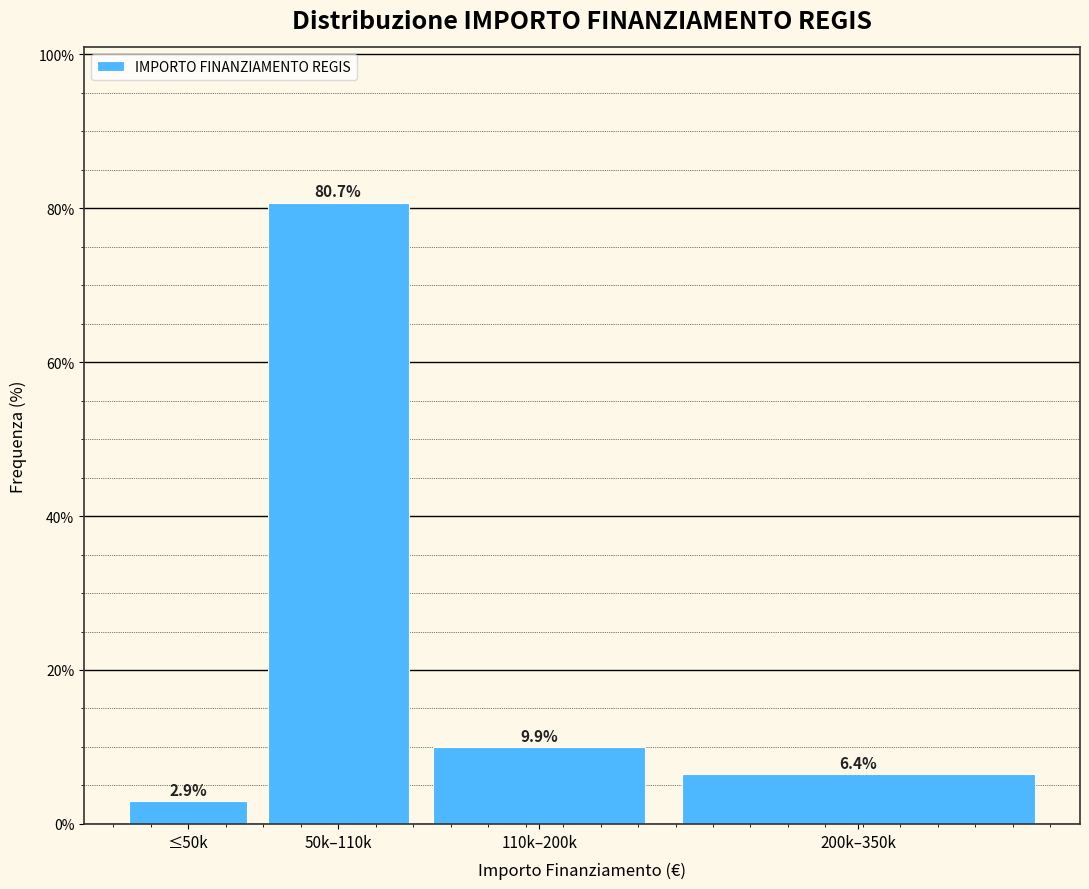

Reading right to left, list all the values displayed in this chart.

200k–350k=6.4	110k–200k=9.9	50k–110k=80.7	≤50k=2.9